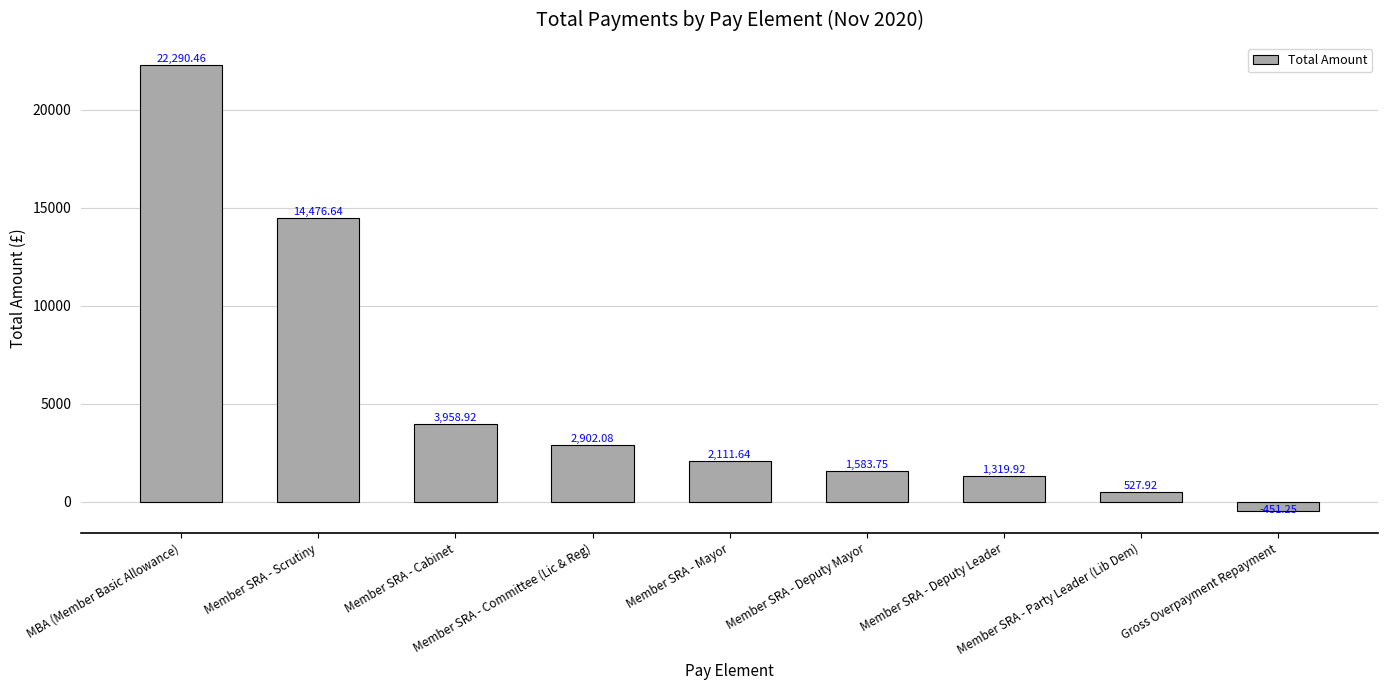

What is the change in value from MBA (Member Basic Allowance) to Member SRA - Mayor?

-20178.8